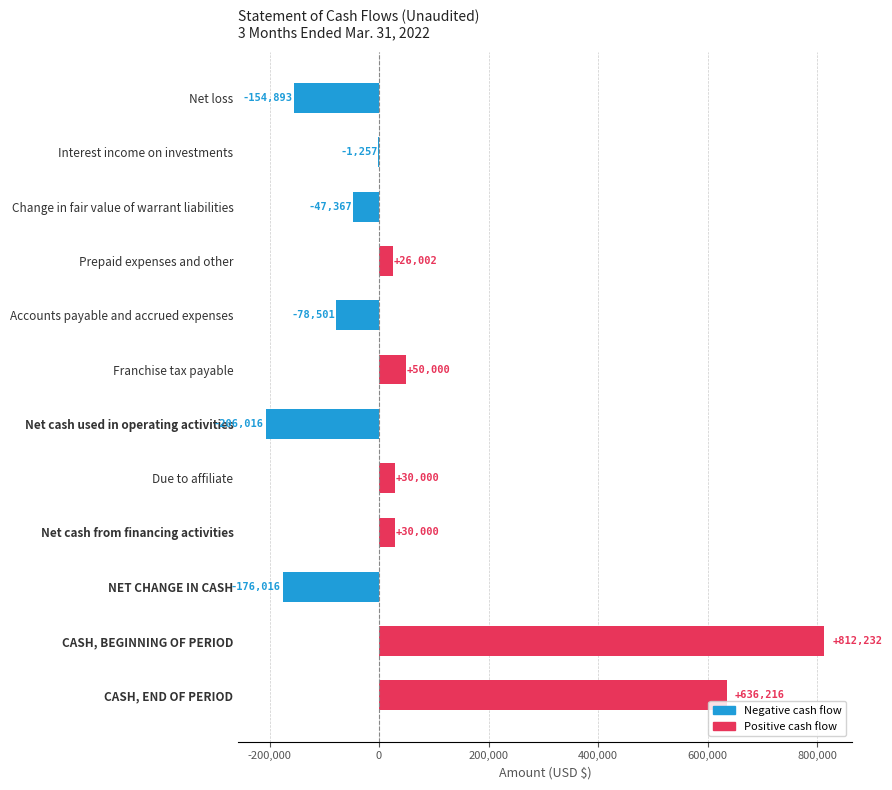

Where is the data nearest to the value 303108?

Franchise tax payable